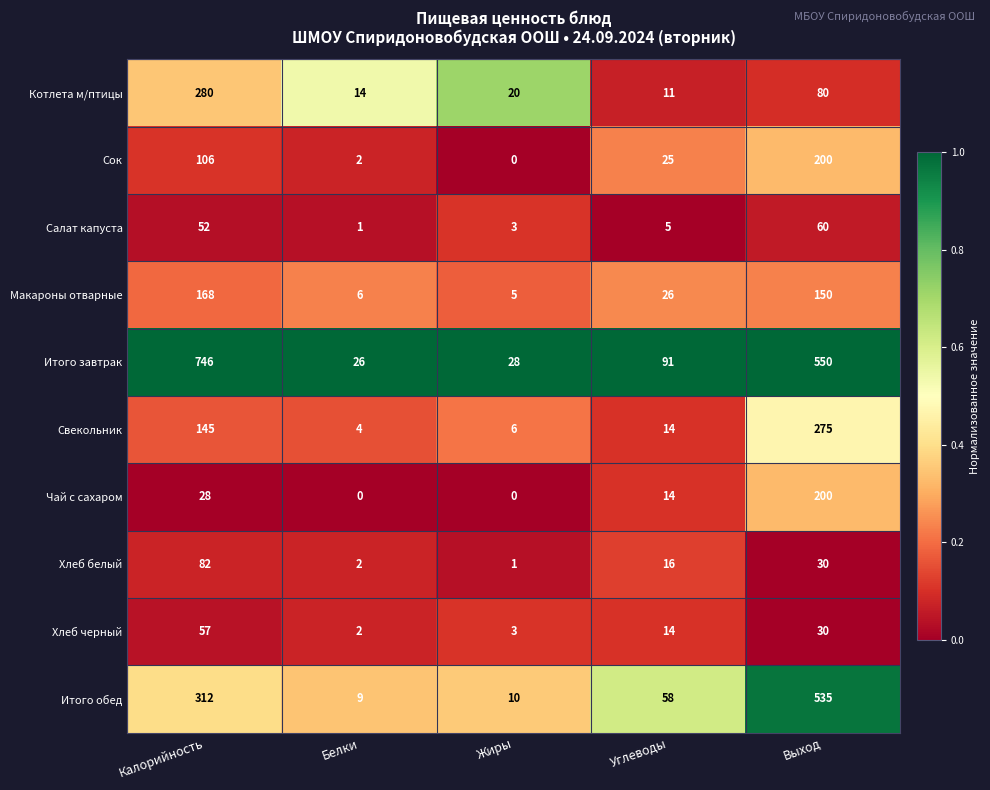

At which label is Хлеб черный closest to 29?

Выход